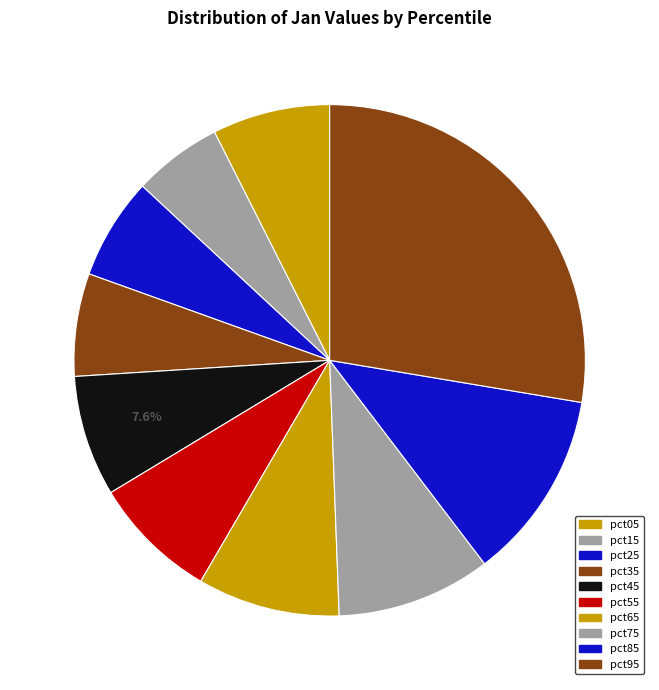

Count the number of slices in the pie.

10